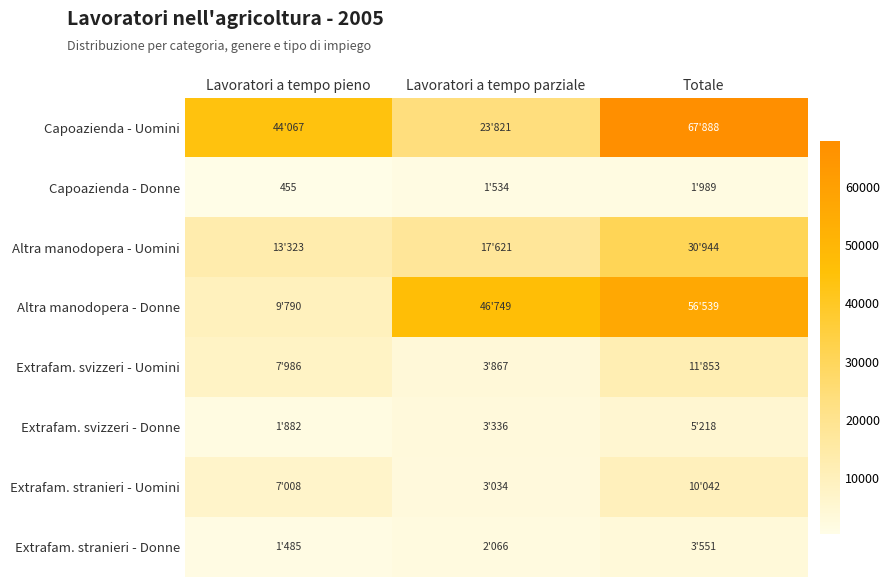

Is it true that Capoazienda - Donne equals 154 at Lavoratori a tempo pieno?

False